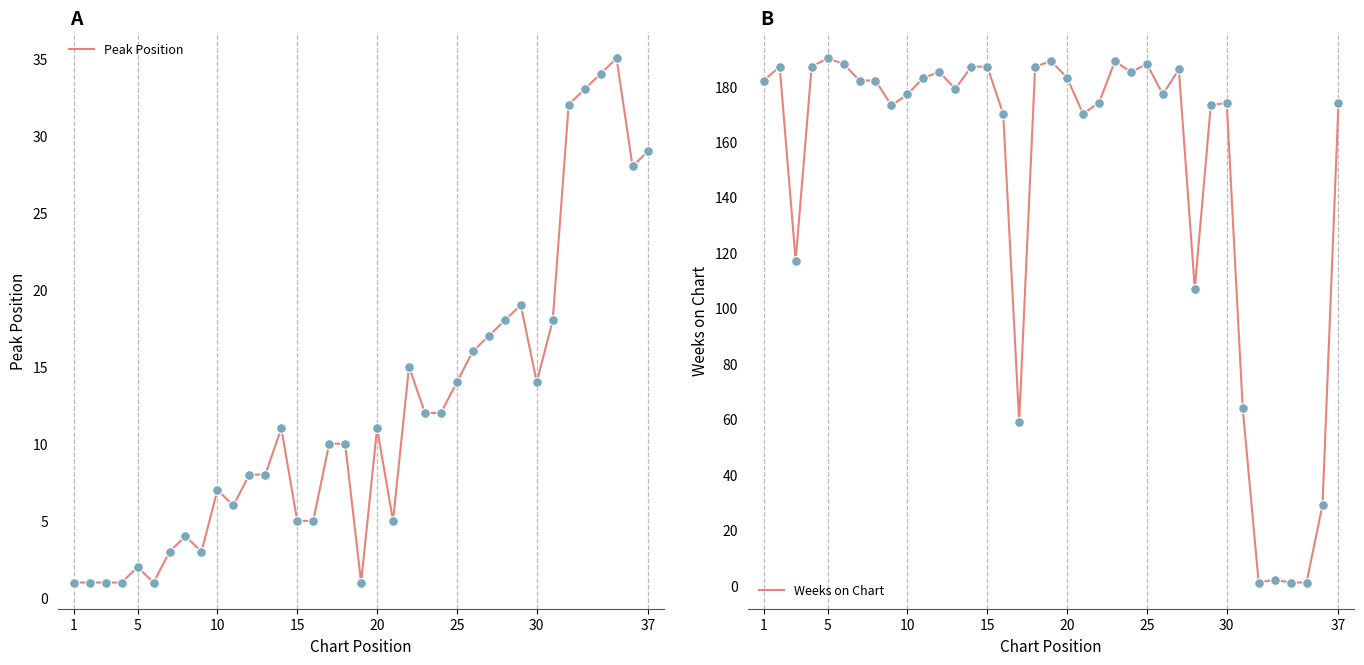

Which series reaches the minimum Y coordinate?

Peak Position